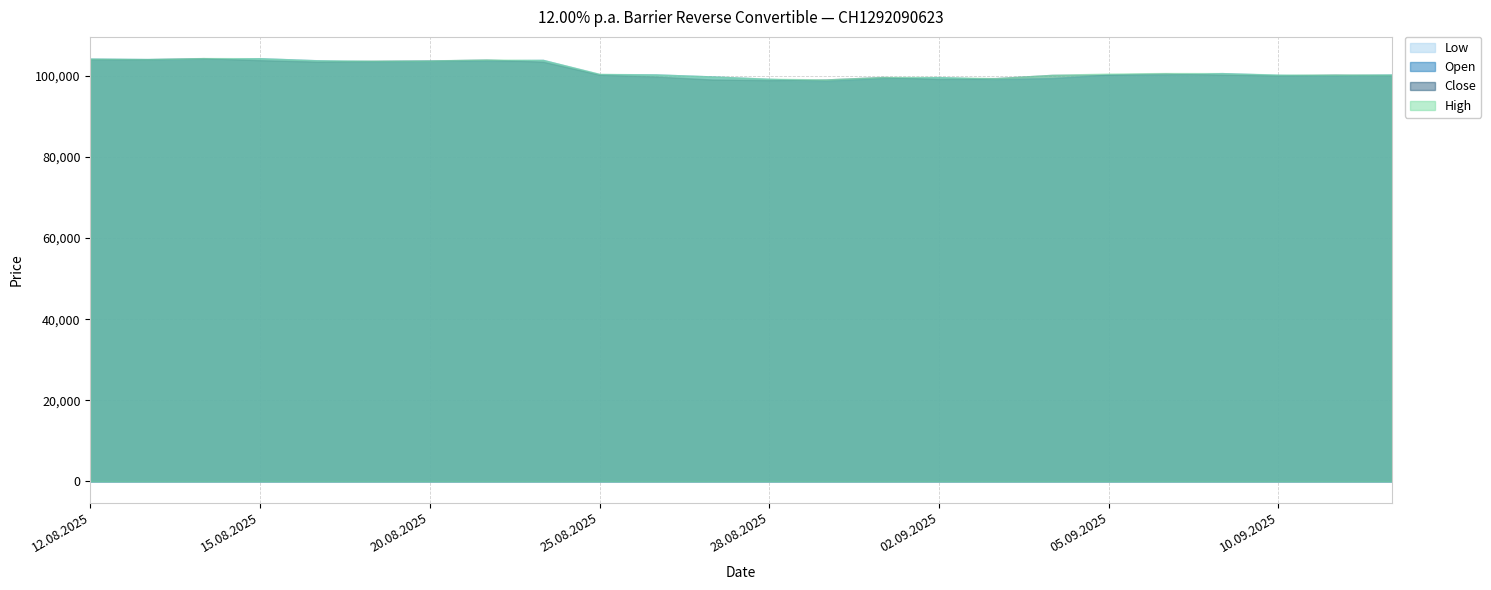

The value of Close at 13.08.2025 is 173991. True or false?

False